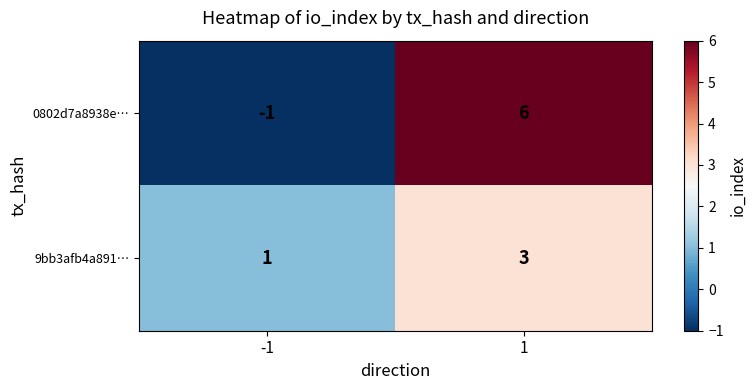

At which category does the chart reach its minimum across all series?

-1